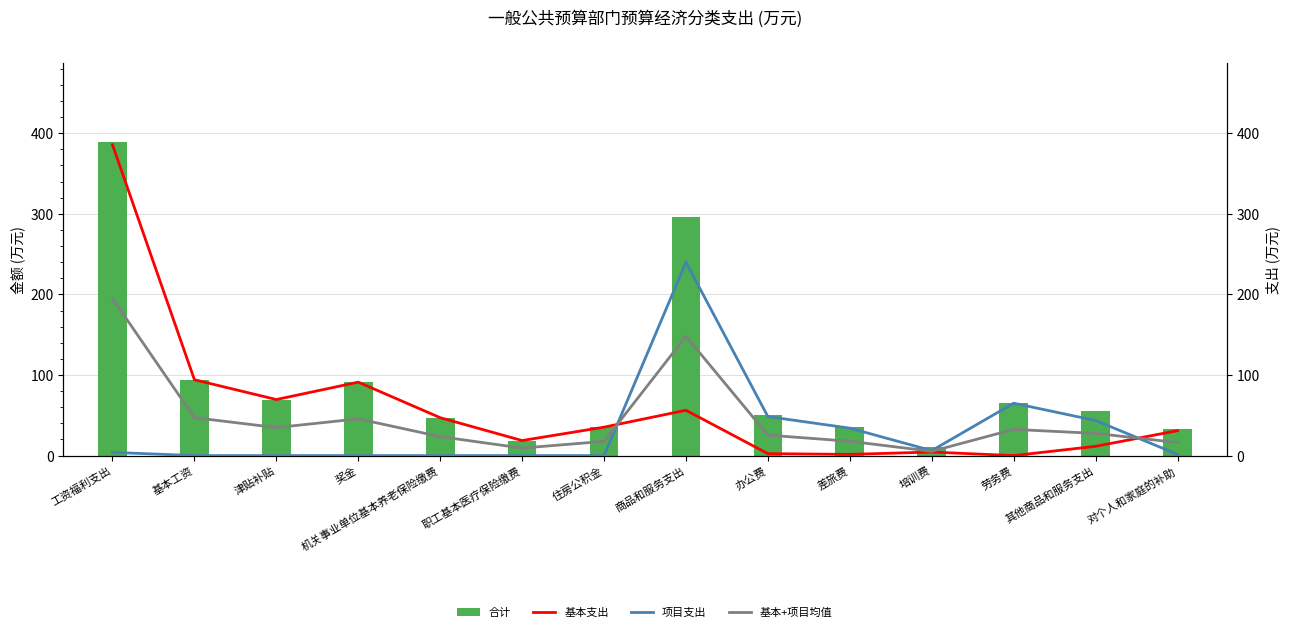

Which series has the largest total across all categories?

合计